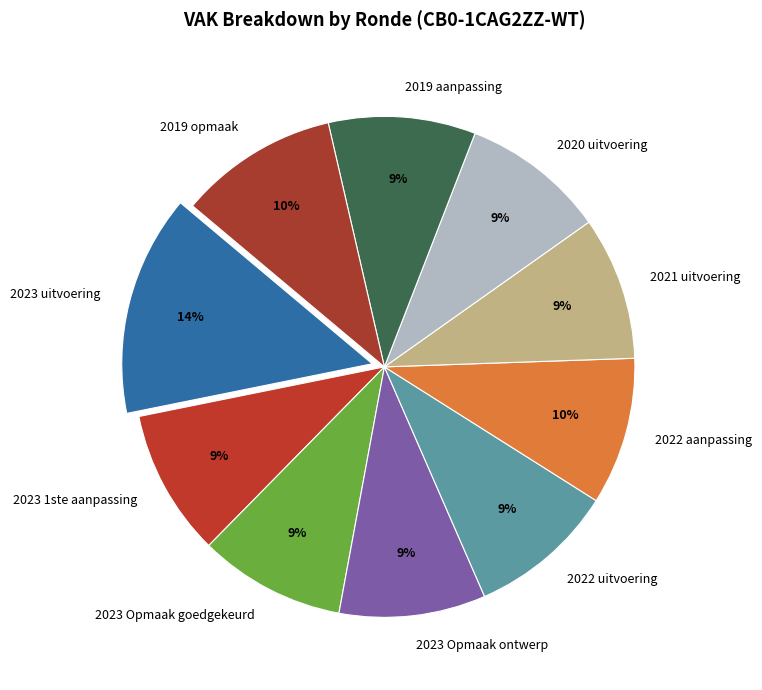

Between 2019 opmaak and 2023 uitvoering, which is larger?

2023 uitvoering